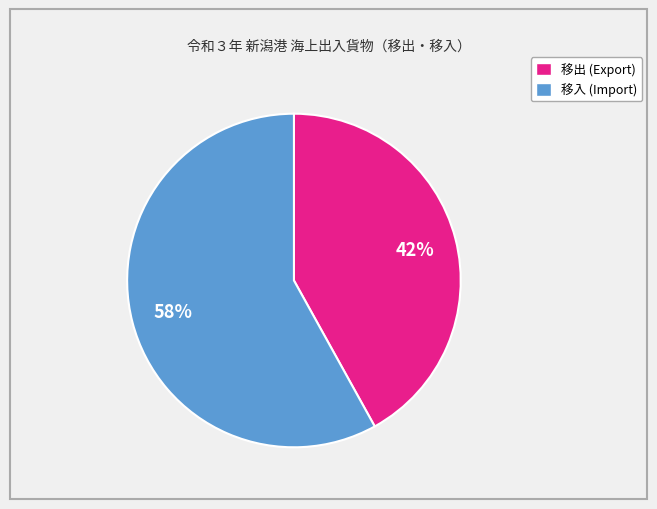

Is there any slice that represents more than half of the pie?

Yes